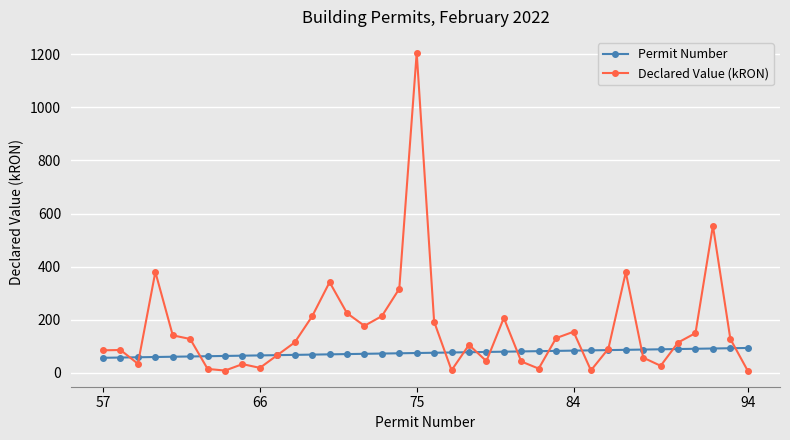

List the series in order of their overall mean, highest first.

Declared Value (kRON), Permit Number